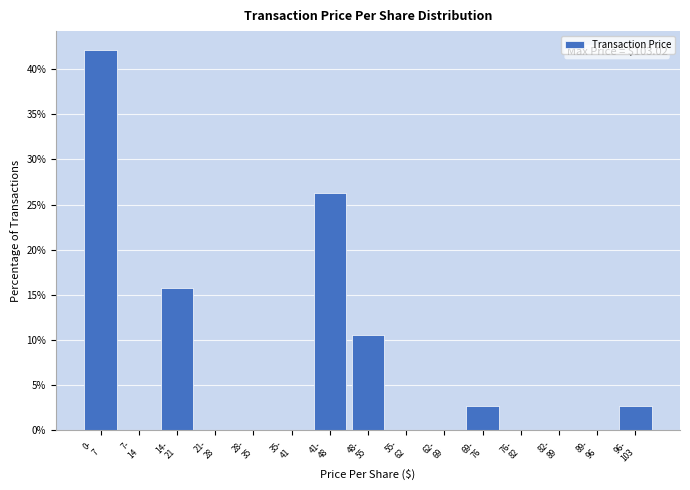

What is the greatest value displayed?

42.1